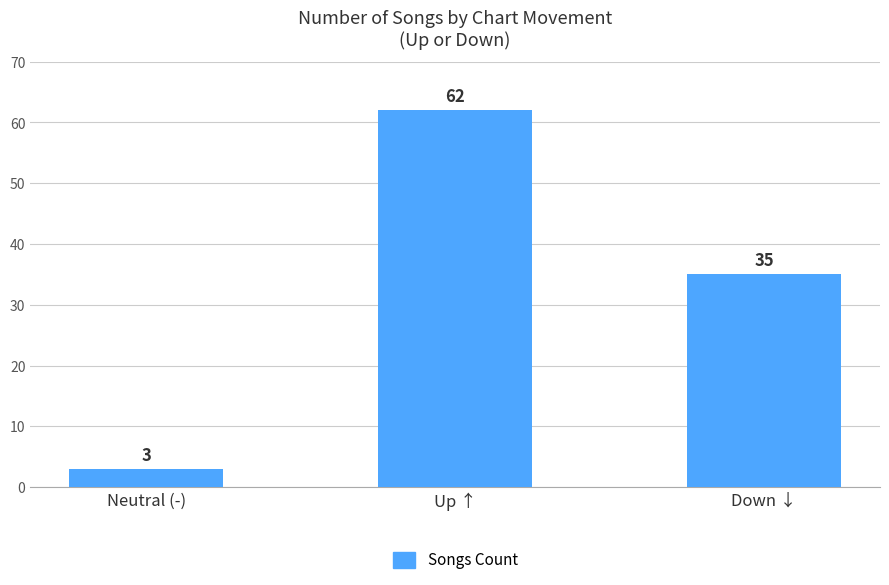

What is the change in value from Neutral (-) to Up ↑?

+59